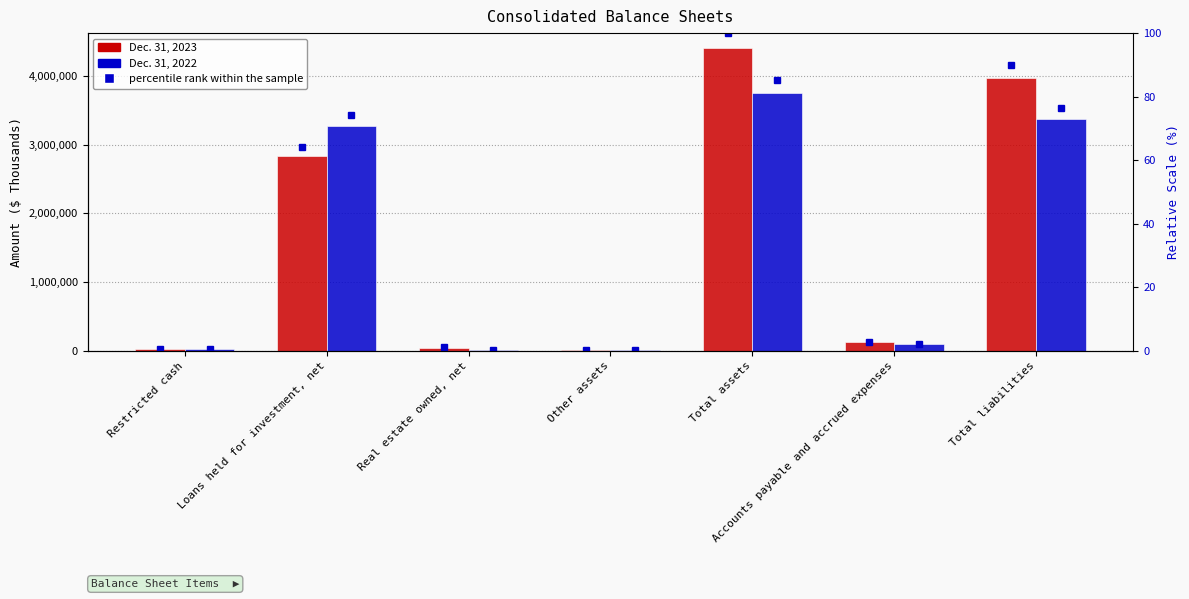

Which series has the widest spread of values?

Dec. 31, 2023